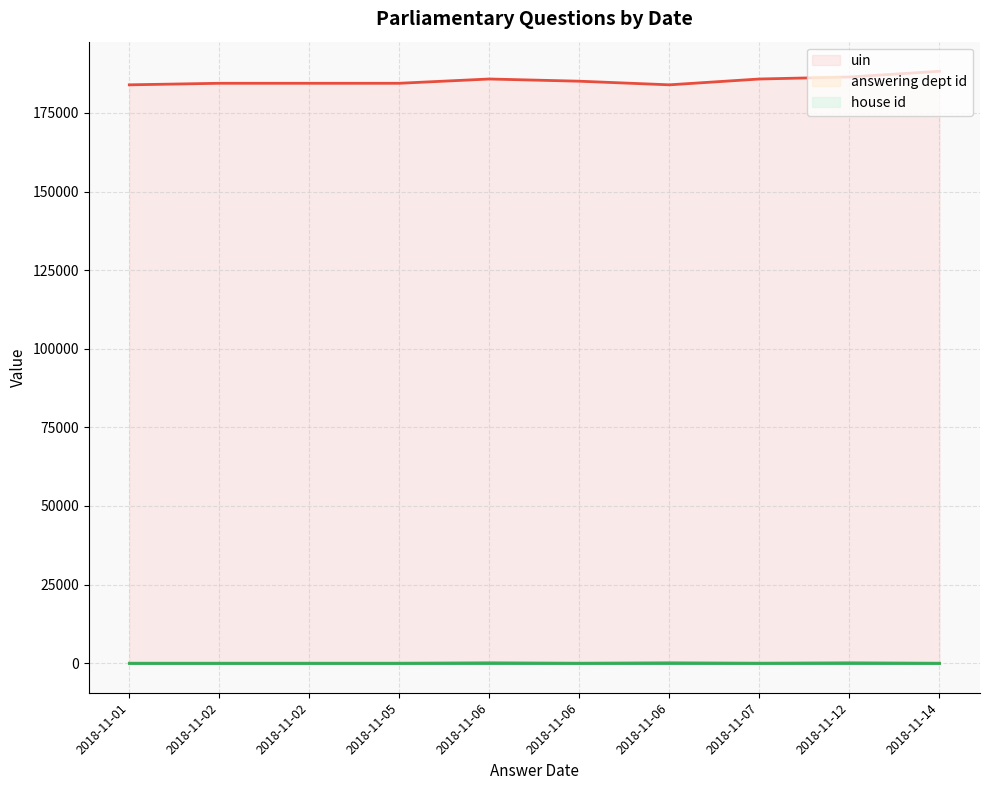

List the series in order of their peak value, highest first.

uin, answering dept id, house id